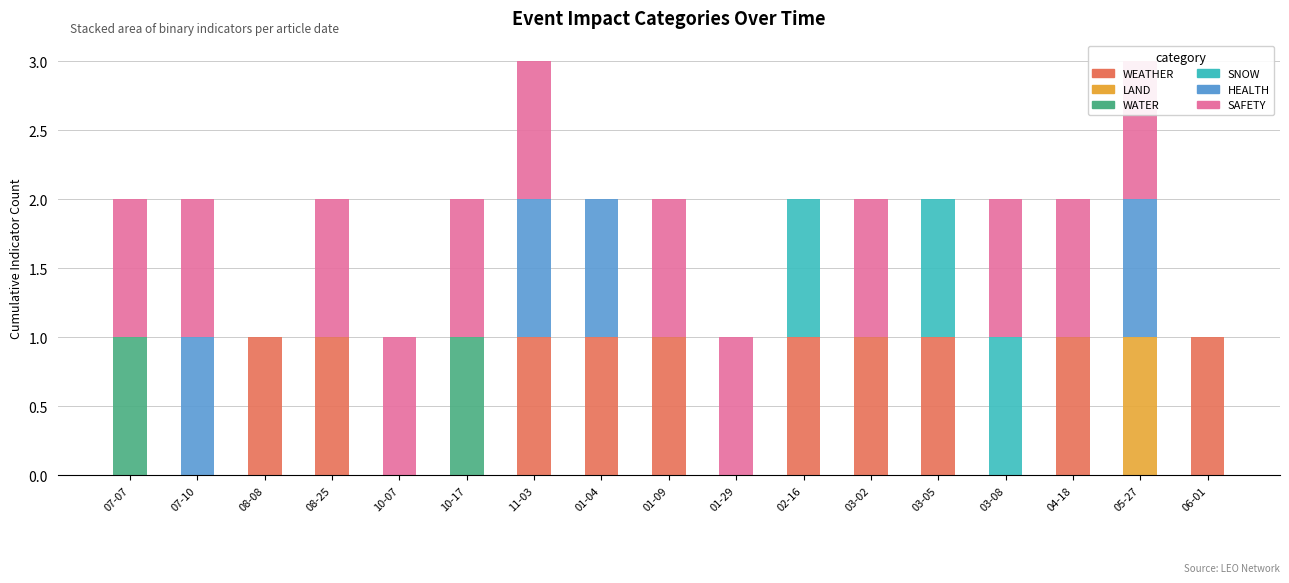

The value of WEATHER at 01-09 is 1. True or false?

True